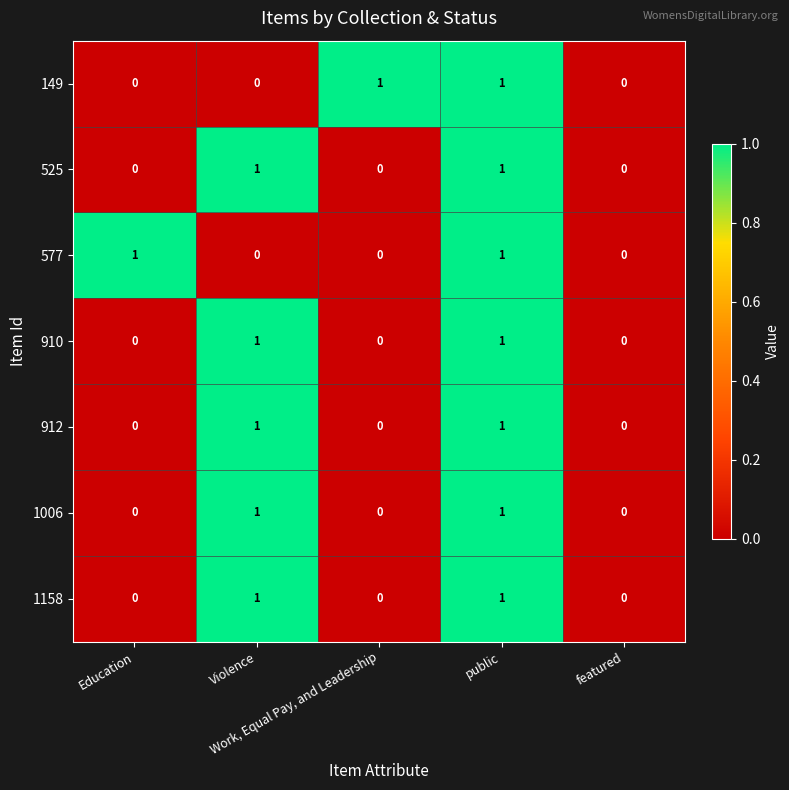

How many 910 values are between 0 and 1?

5